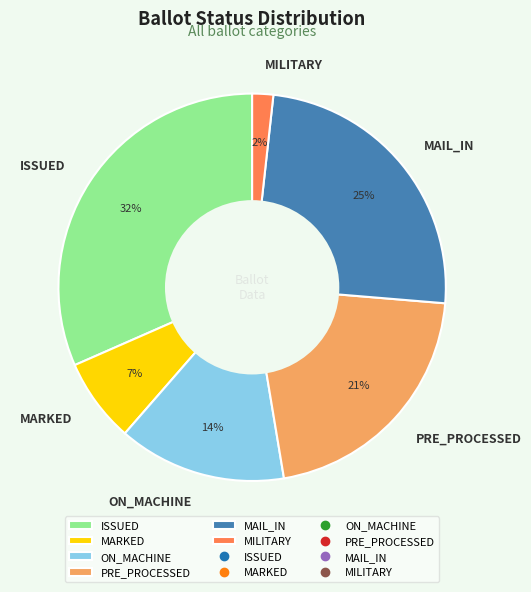

Does MAIL_IN account for over 50% of the chart?

No